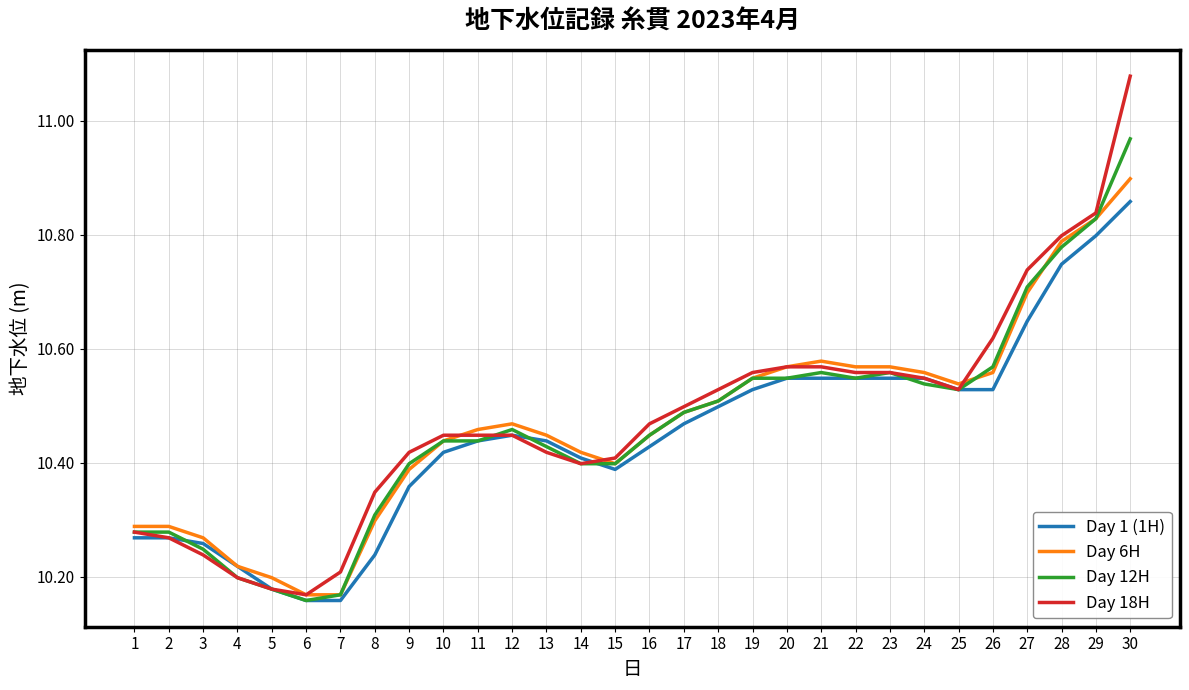

Which category has the highest value in the Day 6H series?

30